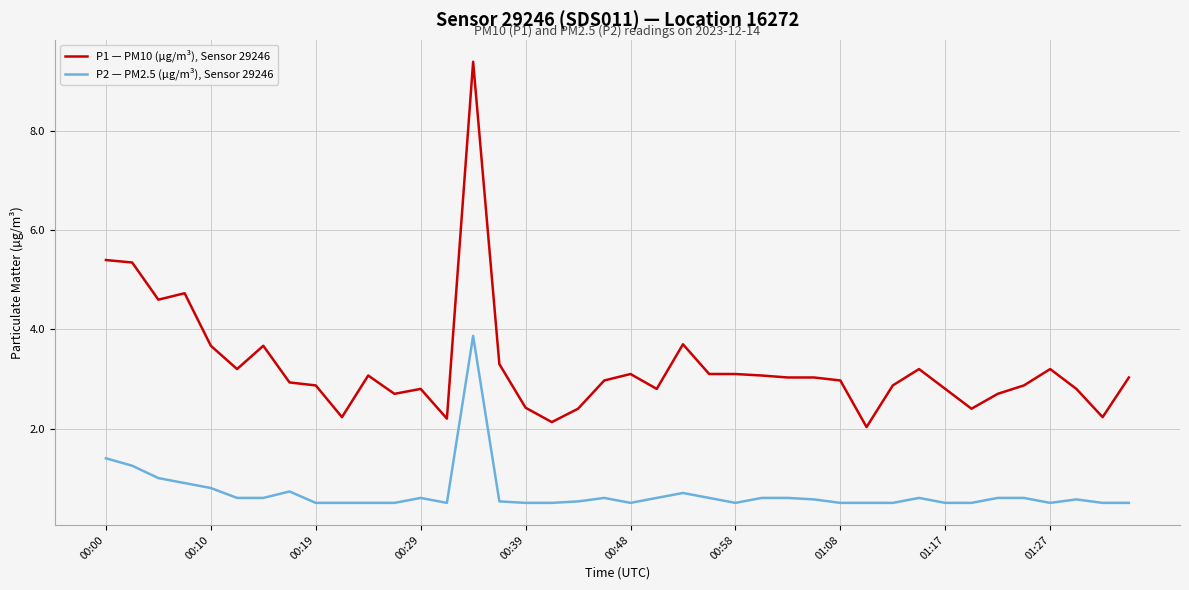

What is the minimum value for P1 — PM10 (µg/m³), Sensor 29246?

2.0